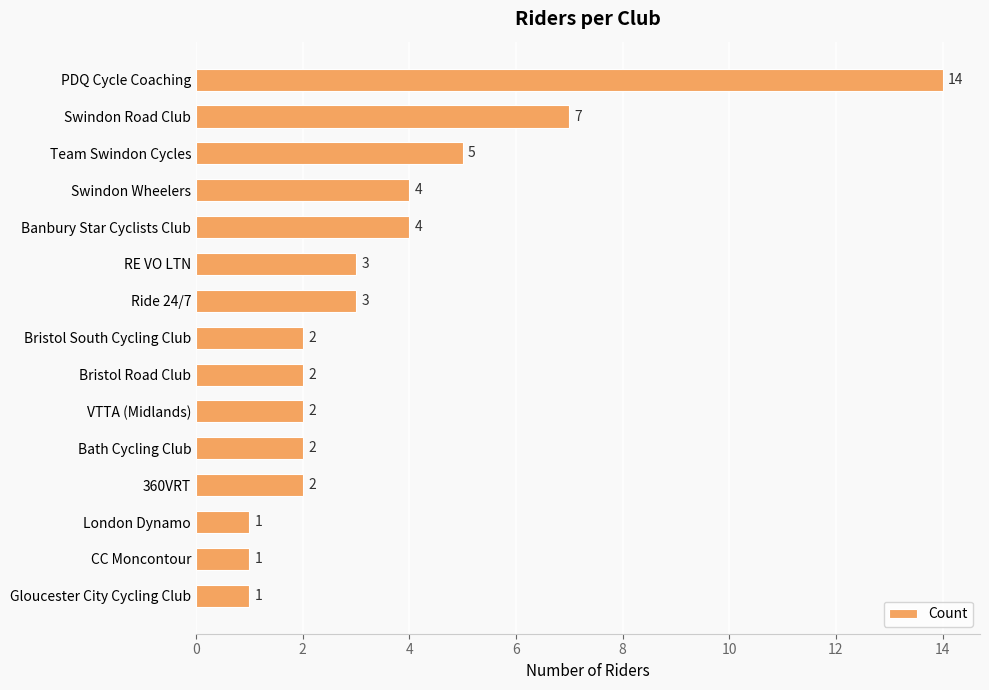

What is the value of the 1st bar from the top?

14